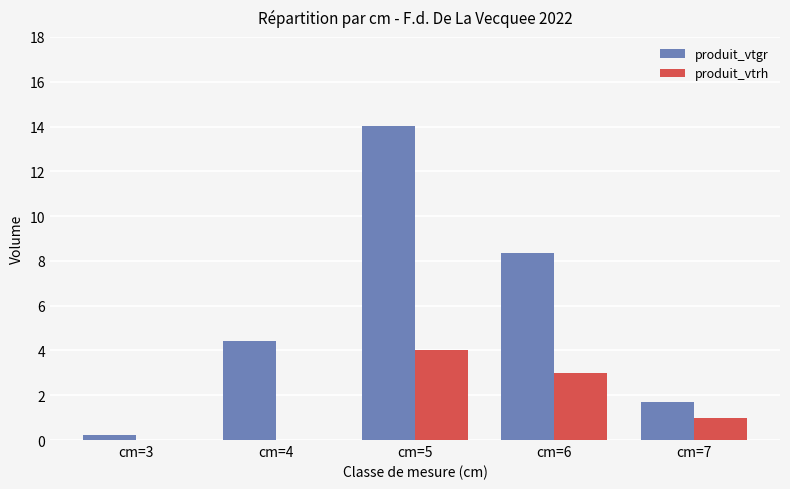

Is it true that produit_vtrh equals 1.3 at cm=3?

False